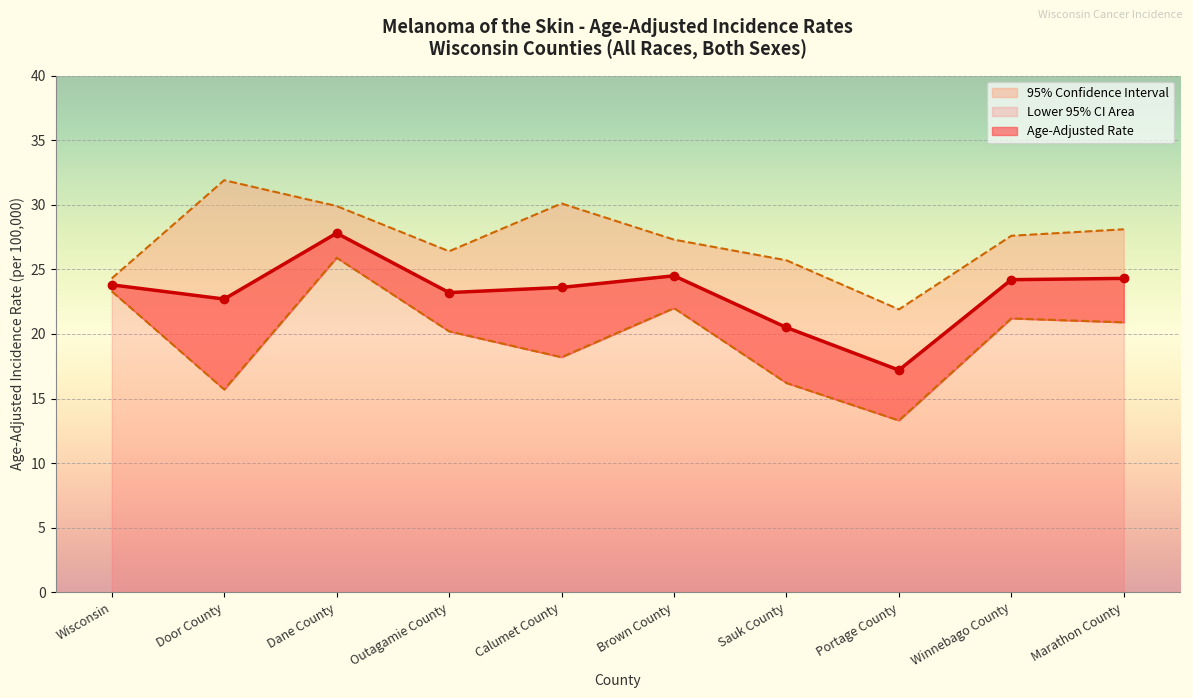

Rank the series by their average value, from highest to lowest.

Upper 95% CI, Age-Adjusted Rate, Lower 95% CI